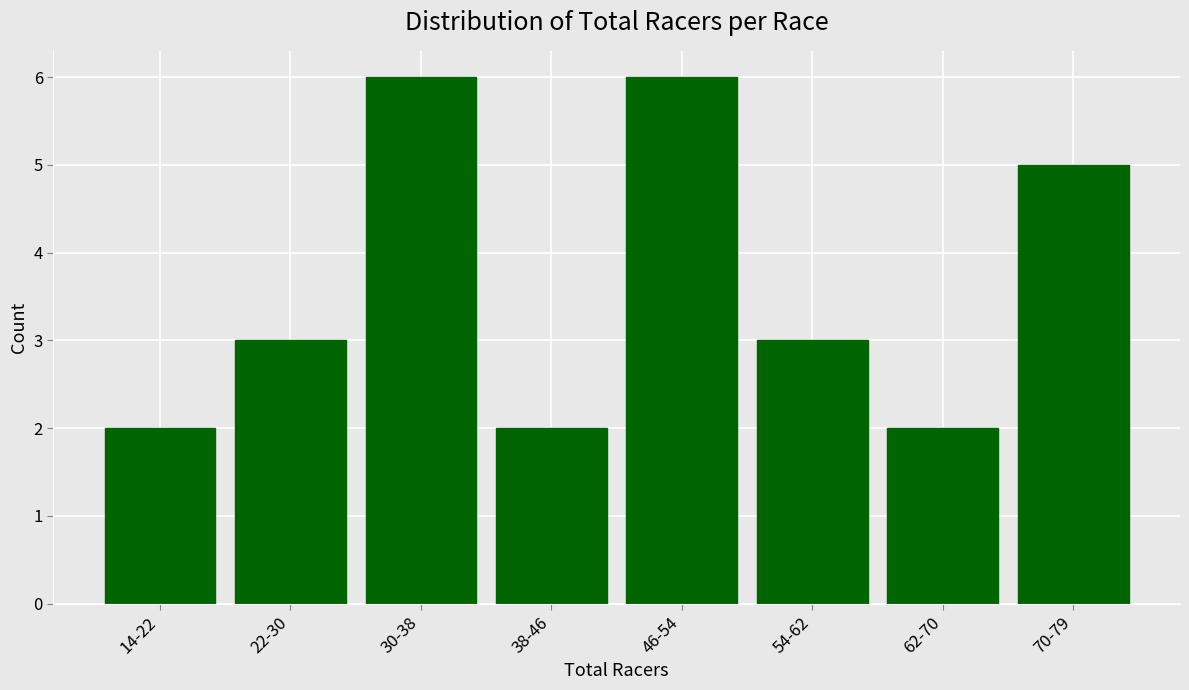

Reading left to right, what are all the values shown in this chart?

14-22=2	22-30=3	30-38=6	38-46=2	46-54=6	54-62=3	62-70=2	70-79=5